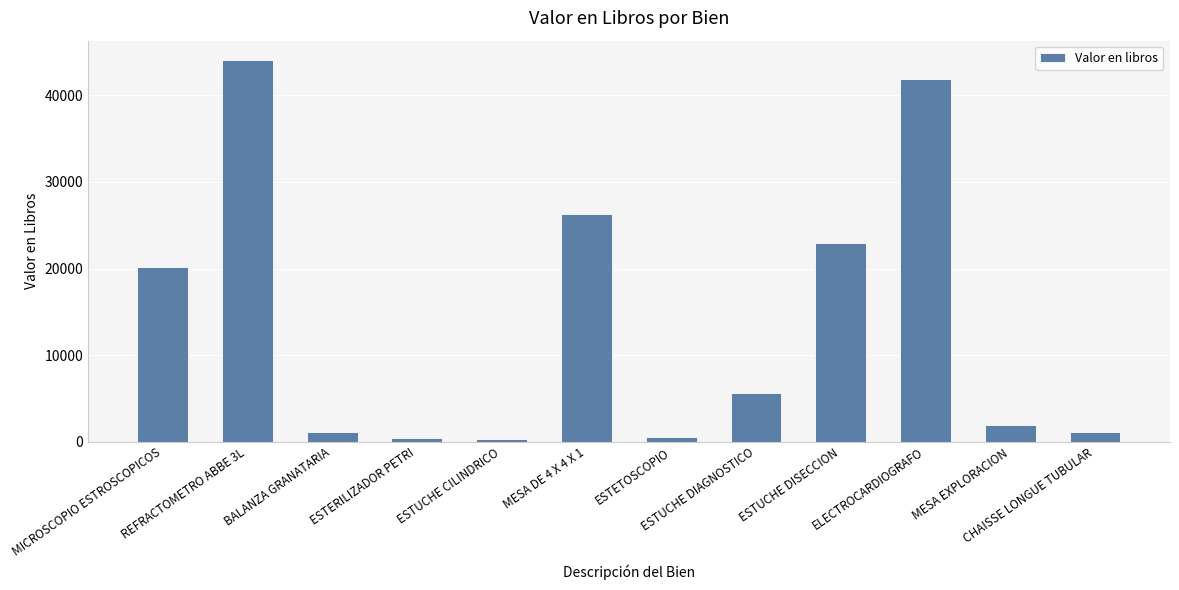

What is the difference between the second highest and minimum values?

41544.8